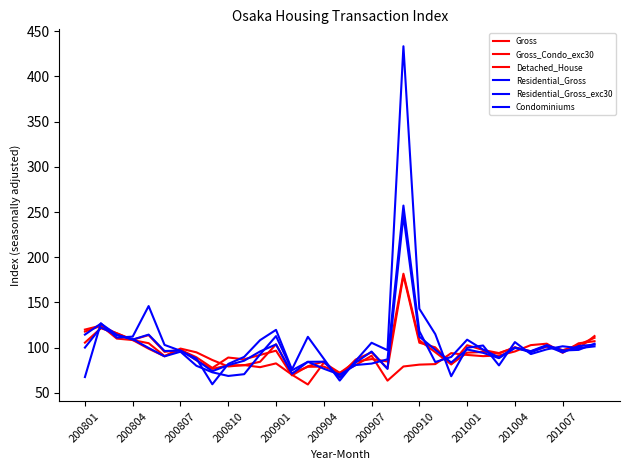

At which label does Residential_Gross first exceed 96?

200801